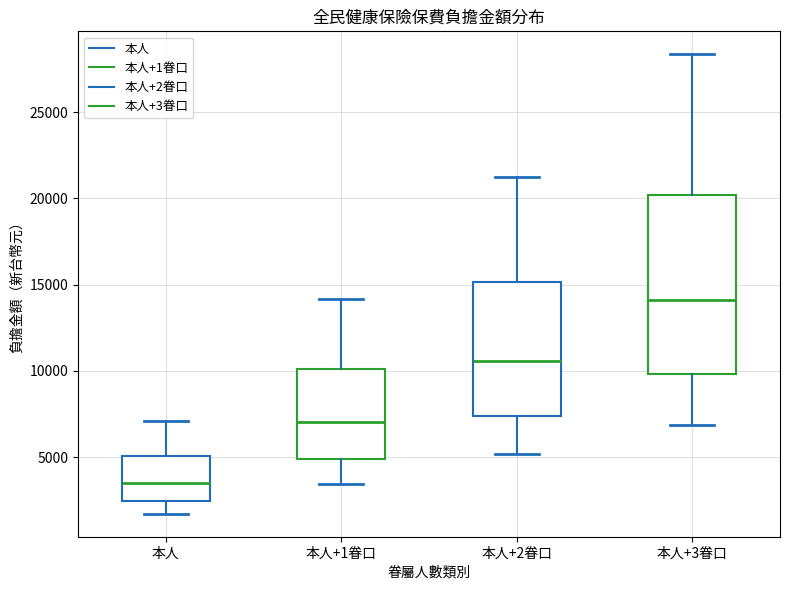

Reading left to right, transcribe this box plot: for each box, give where its median line is, the range the box spans, and where its two whiskers end, as read against the y-axis. The values are not printed on the chart, so give them approximately, as read against the axis.

本人: median 3500, box 2500 to 5000, whiskers 1500 to 7000
本人+1眷口: median 7000, box 5000 to 10000, whiskers 3500 to 14000
本人+2眷口: median 10500, box 7500 to 15000, whiskers 5000 to 21500
本人+3眷口: median 14000, box 10000 to 20000, whiskers 7000 to 28500